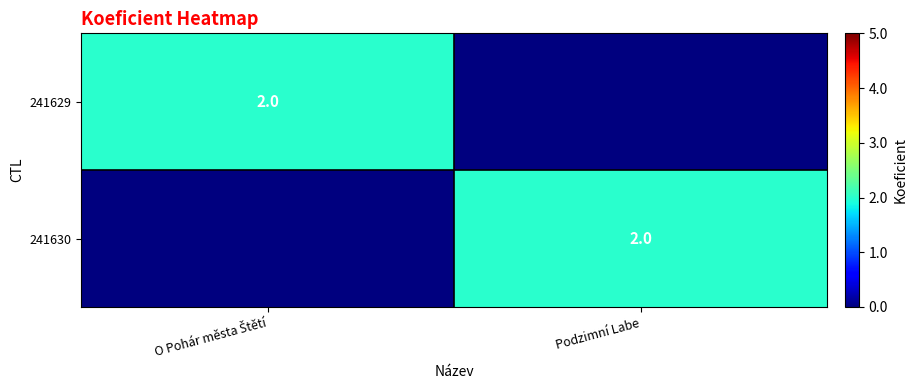

Is it true that 241630 equals 3 at Podzimní Labe?

False